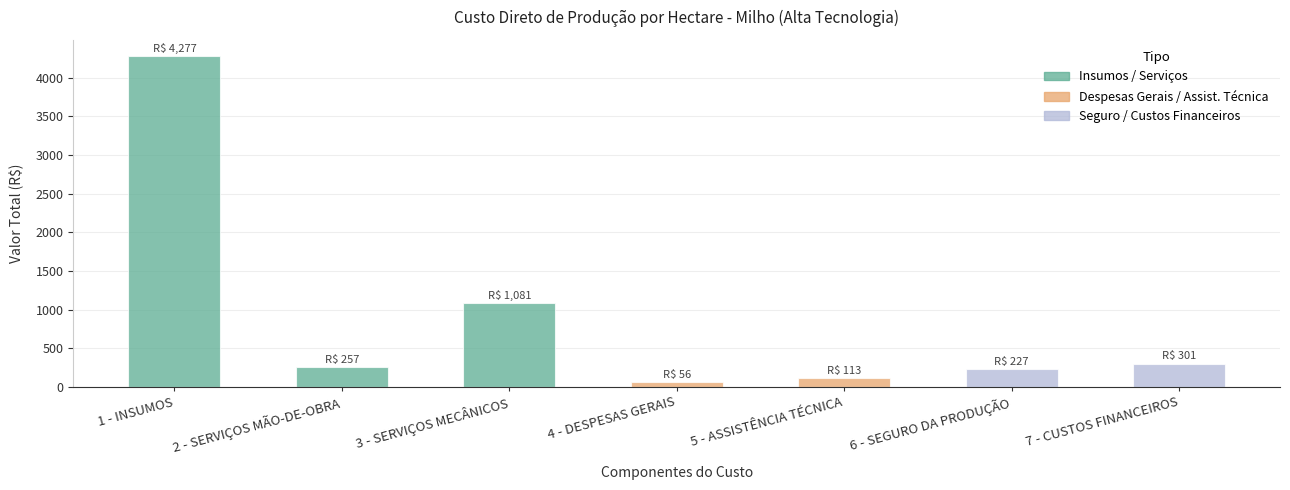

How many distinct data groups are displayed?

1